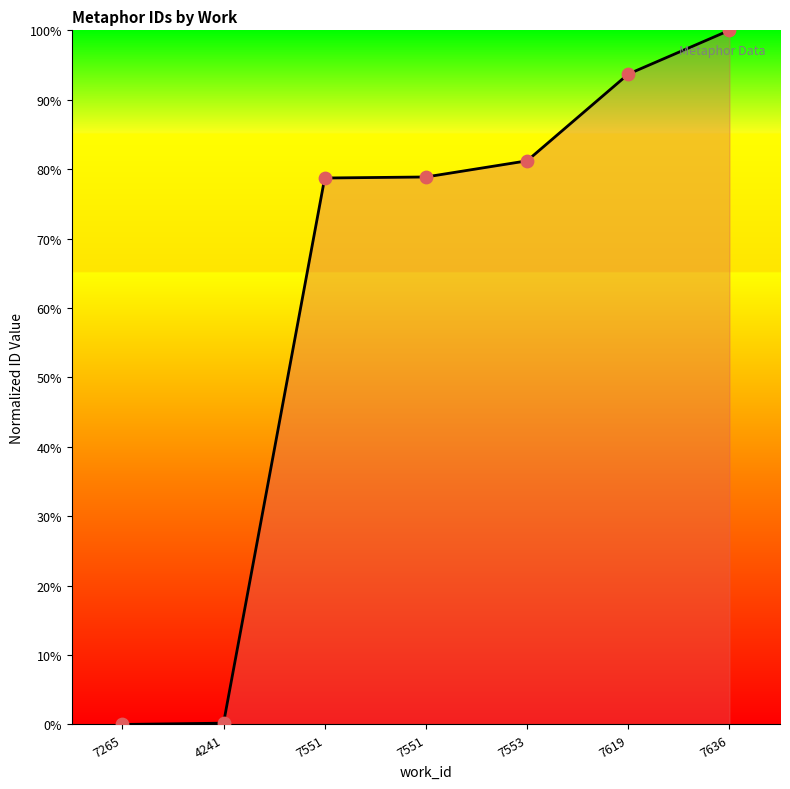

Approximately how many times larger is the value at 7551 compared to 7553?

1.0